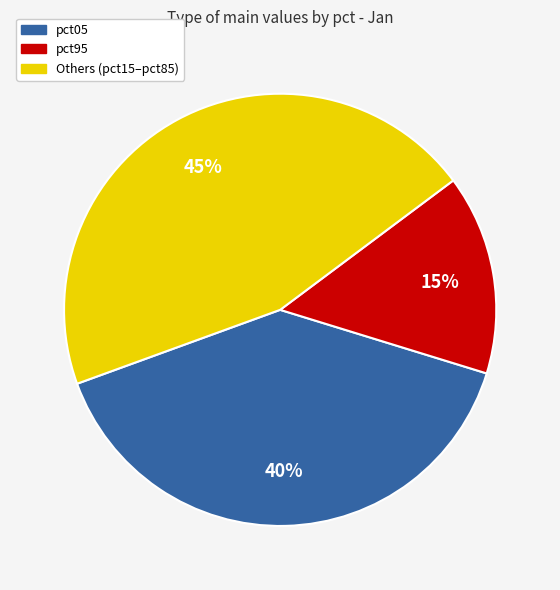

To the nearest percent, what is the difference between the largest and smallest slice percentages?

30%